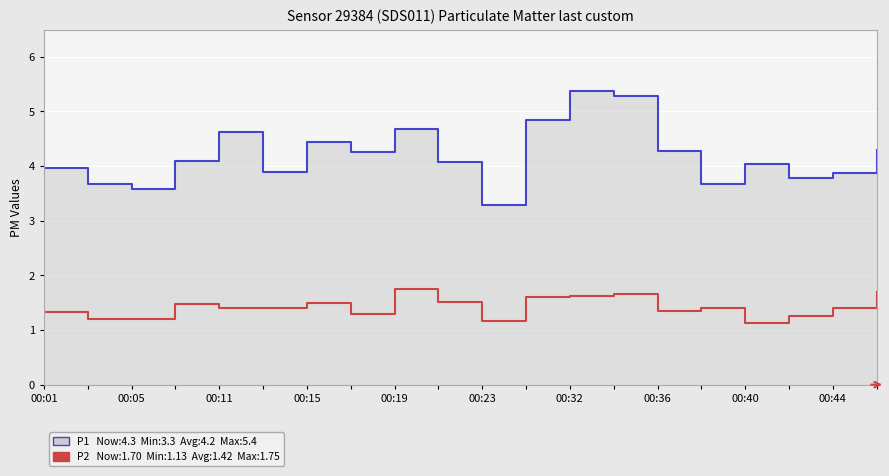

True or false: P2 and P1 intersect in this chart.

False